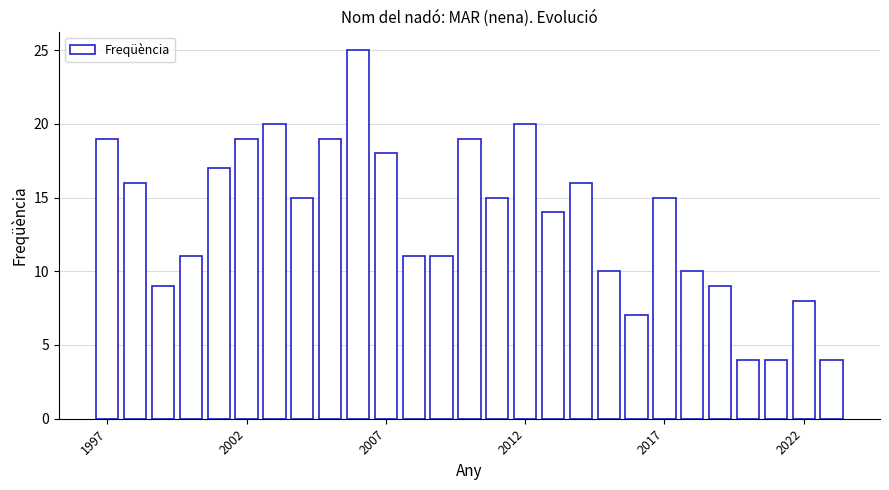

What is the value of the 26th bar from the left?

8